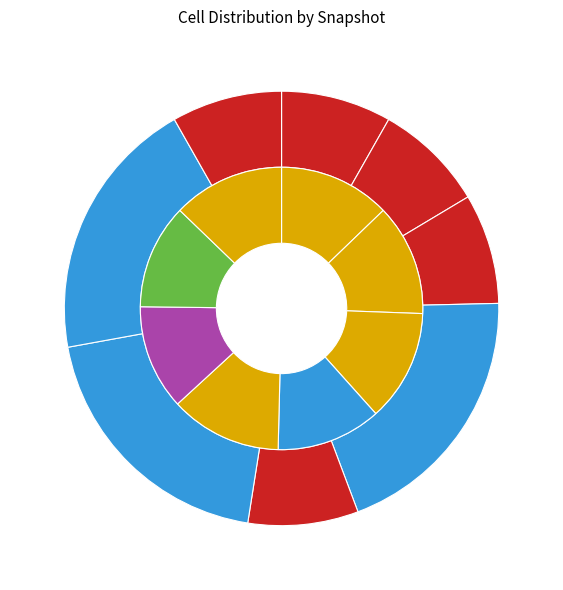

How many segments does this pie chart have?

8